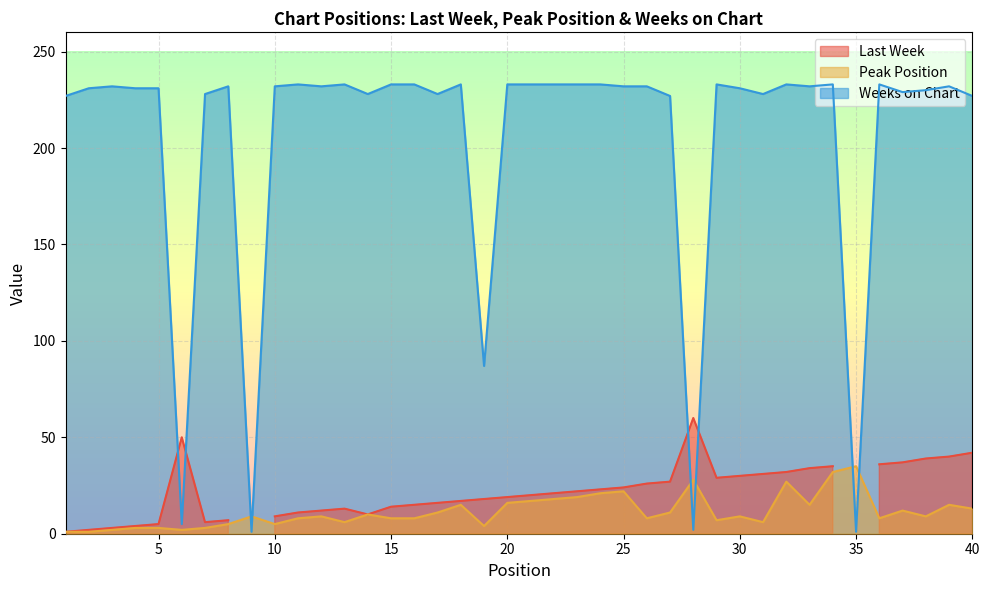

Rank the categories by Weeks on Chart value from highest to lowest.

11, 13, 15, 16, 18, 20, 21, 22, 23, 24, 29, 32, 34, 36, 3, 8, 10, 12, 25, 26, 33, 39, 2, 4, 5, 30, 38, 37, 7, 14, 17, 31, 1, 27, 40, 19, 6, 28, 9, 35